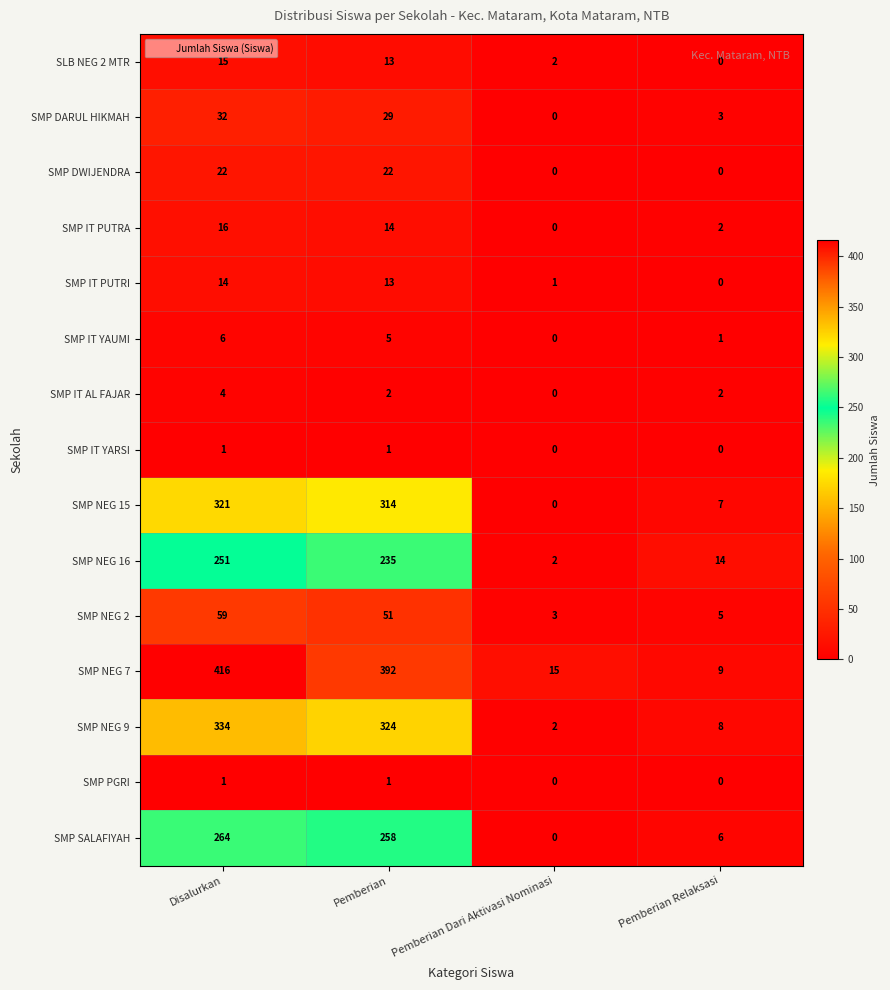

How many data points in SMP PGRI are less than 1?

2